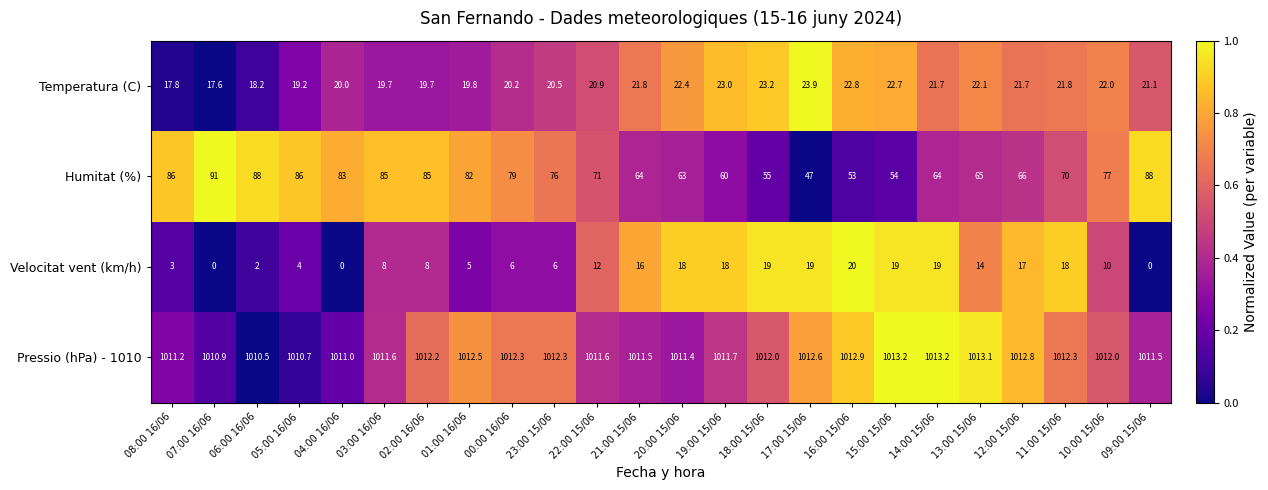

The value of Pressio (hPa) - 1010 at 08:00 16/06 is 1814.7. True or false?

False